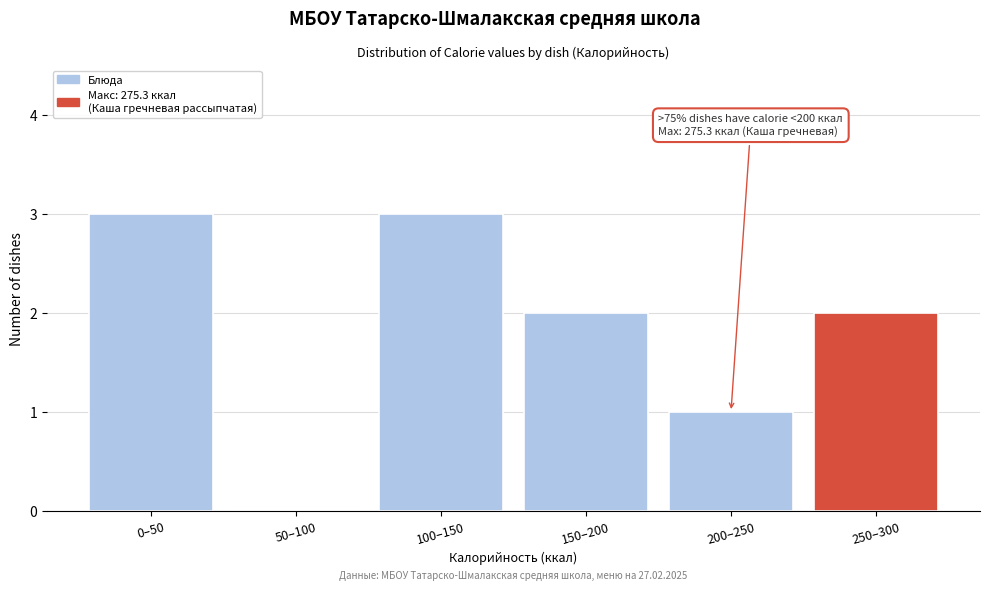

Reading left to right, extract all data points from this chart.

0–50=3	50–100=0	100–150=3	150–200=2	200–250=1	250–300=2